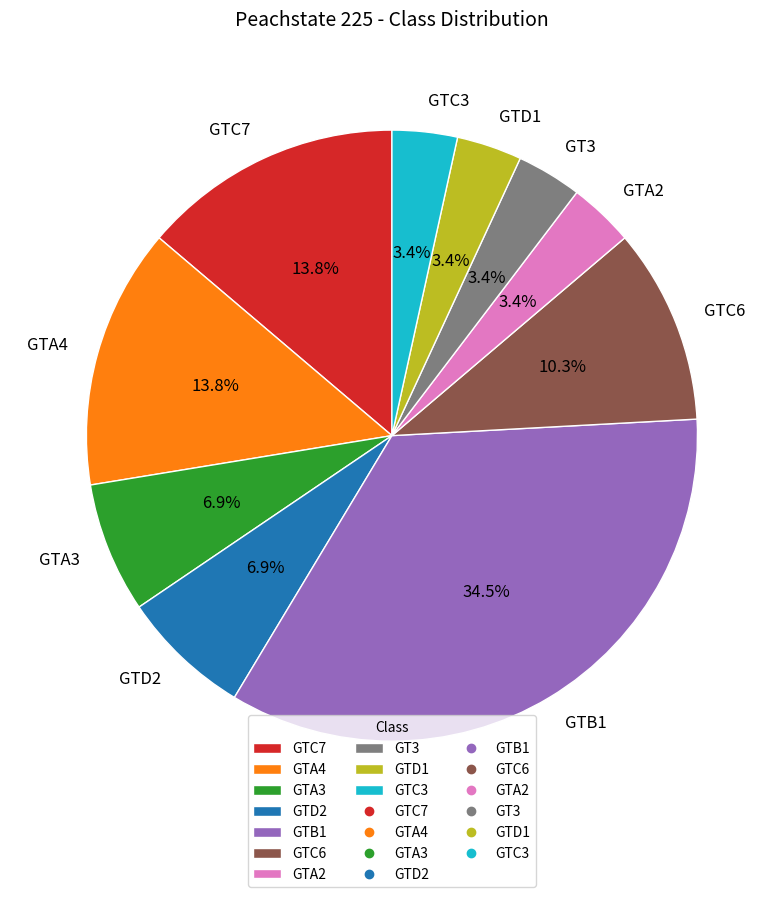

What is the total percentage of GTA3 and GT3?

10.3%